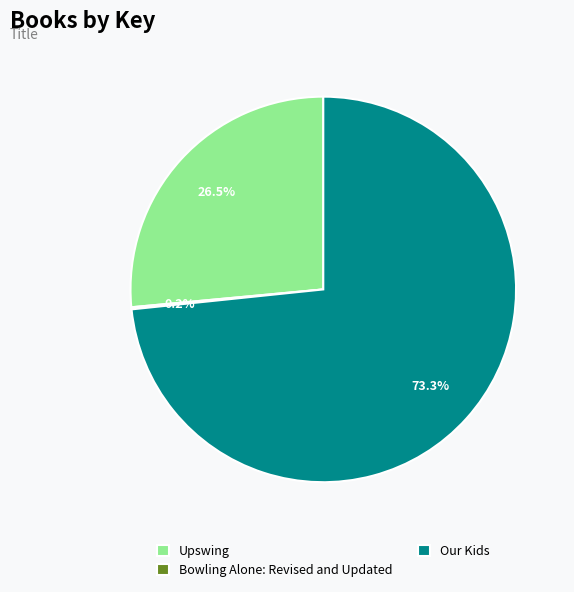

Between Upswing and Our Kids, which is larger?

Our Kids